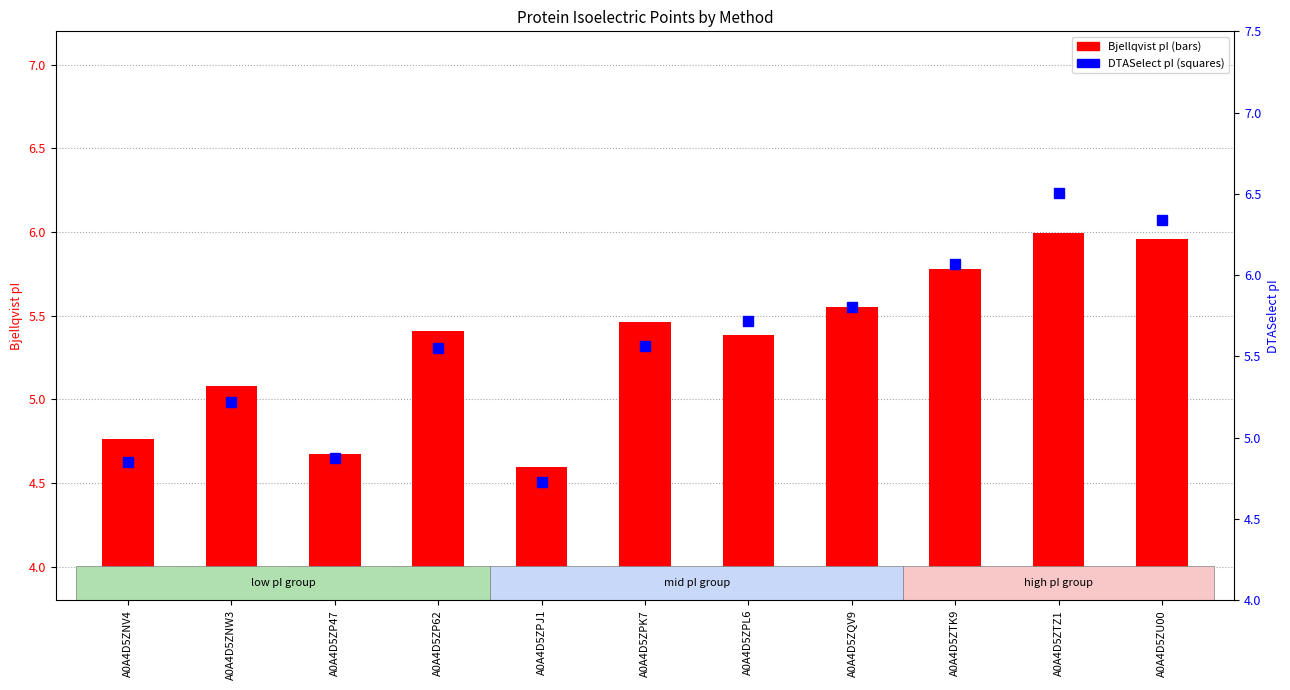

What is the label of the 9th bar from the left?

A0A4D5ZTK9